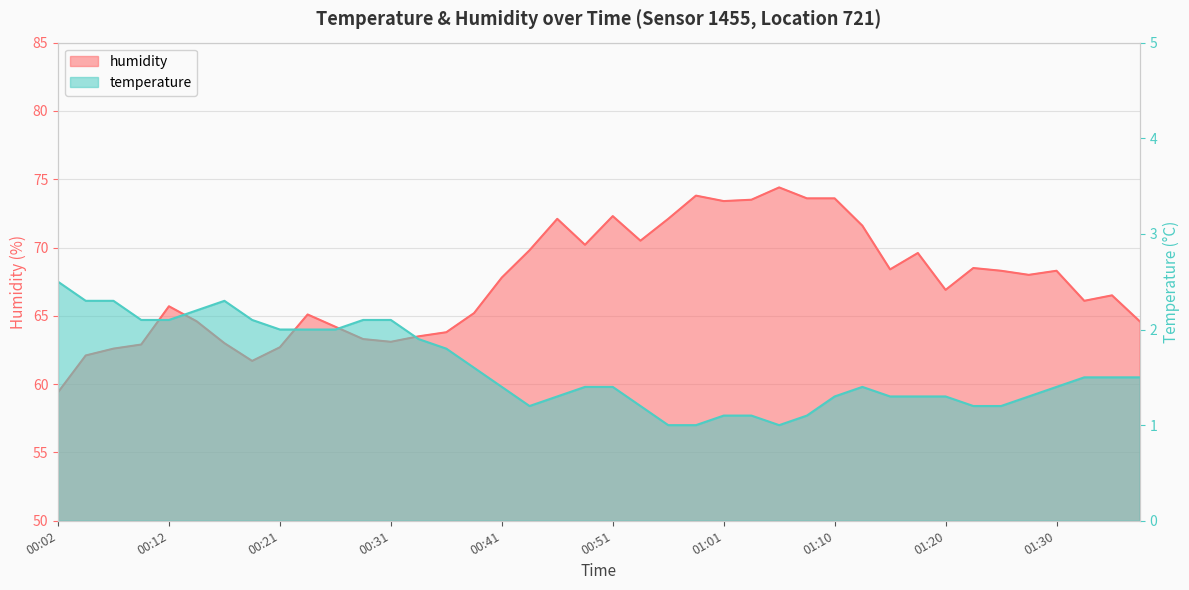

What is the highest value of the humidity series?

74.4